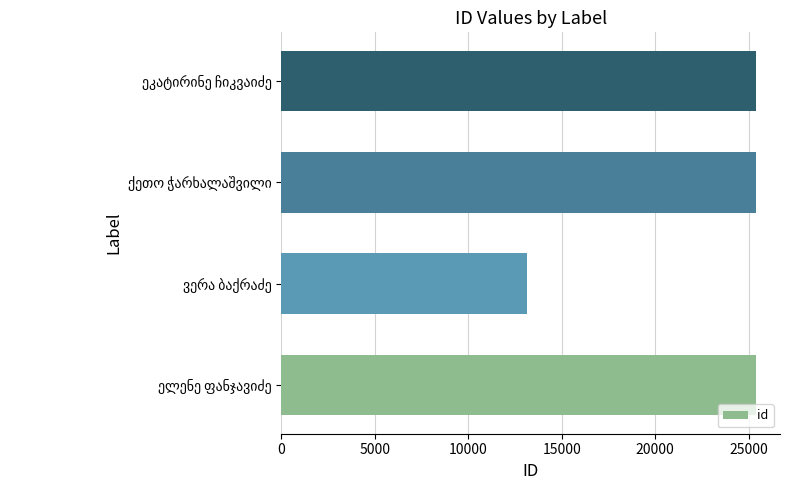

What is the difference between the maximum and minimum values?

12265